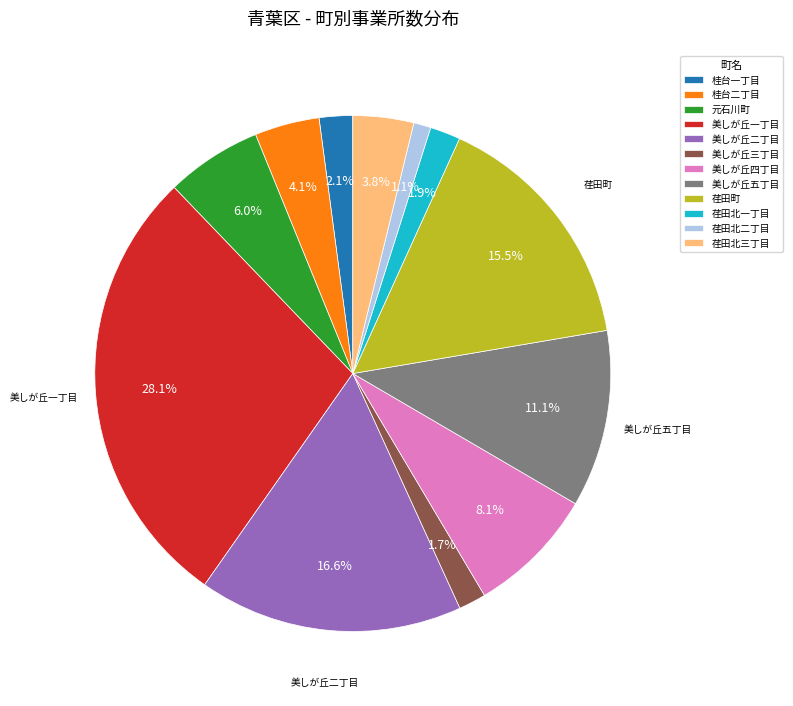

Is 荏田北一丁目 the majority of the pie?

No